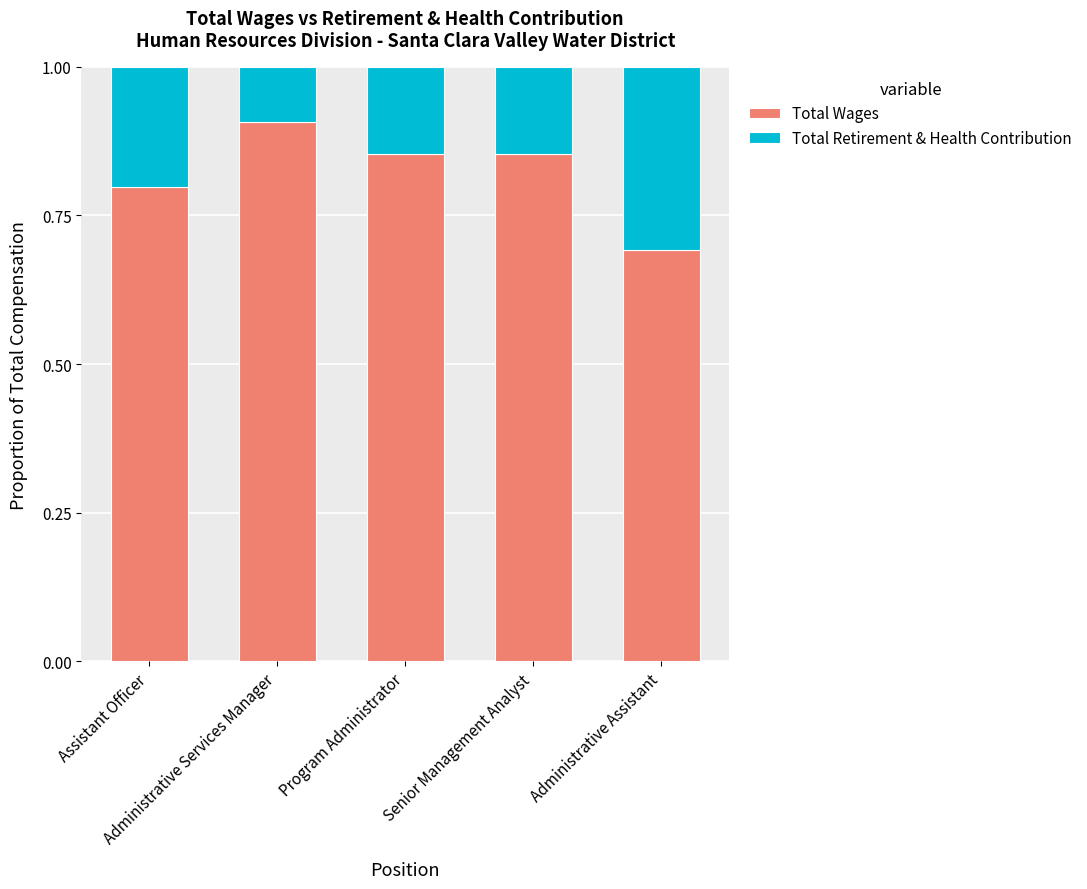

What is the sum of all Total Wages values?

4.1